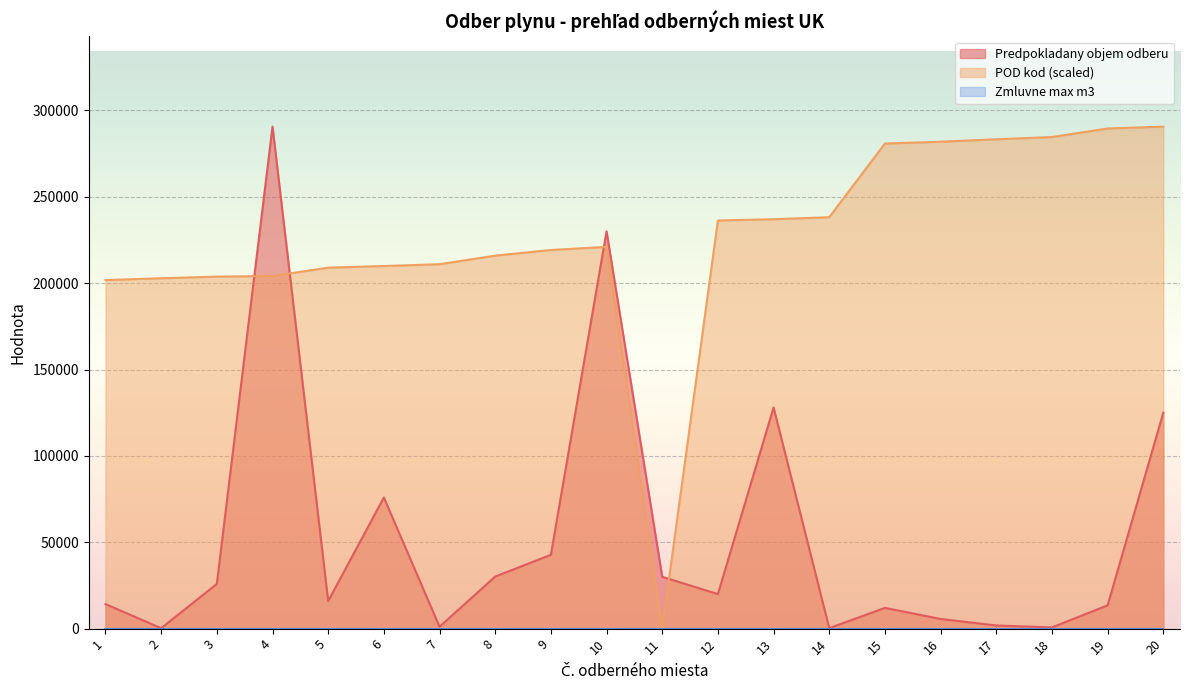

What is the maximum value shown in the chart?

290583.0